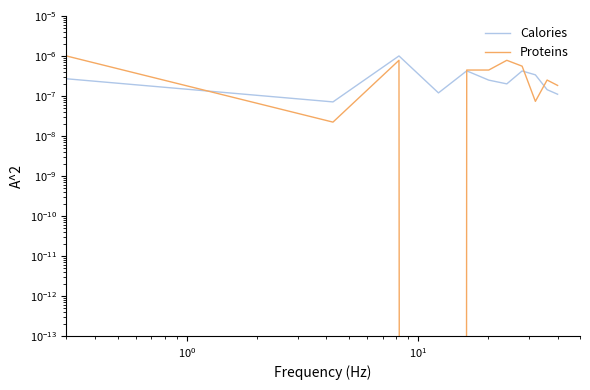

The Proteins series shows 0.0 at 7. True or false?

False